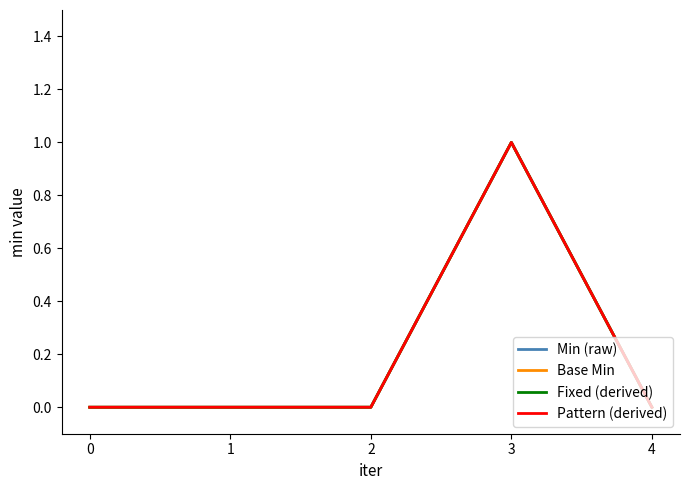

Between 2 and 3, which is larger?

3